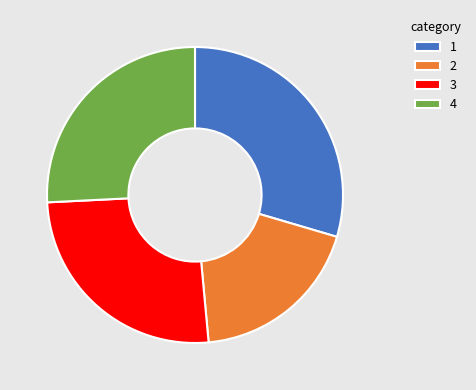

Approximately how many times larger is the value at 4 compared to 1?

0.9